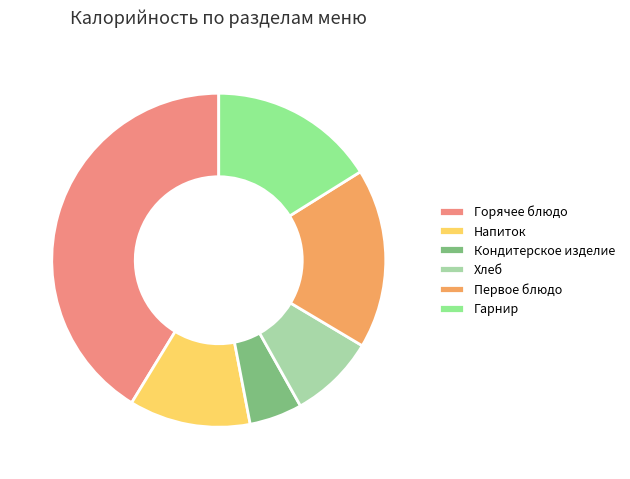

Do Кондитерское изделие and Хлеб together represent more than half of the pie?

No